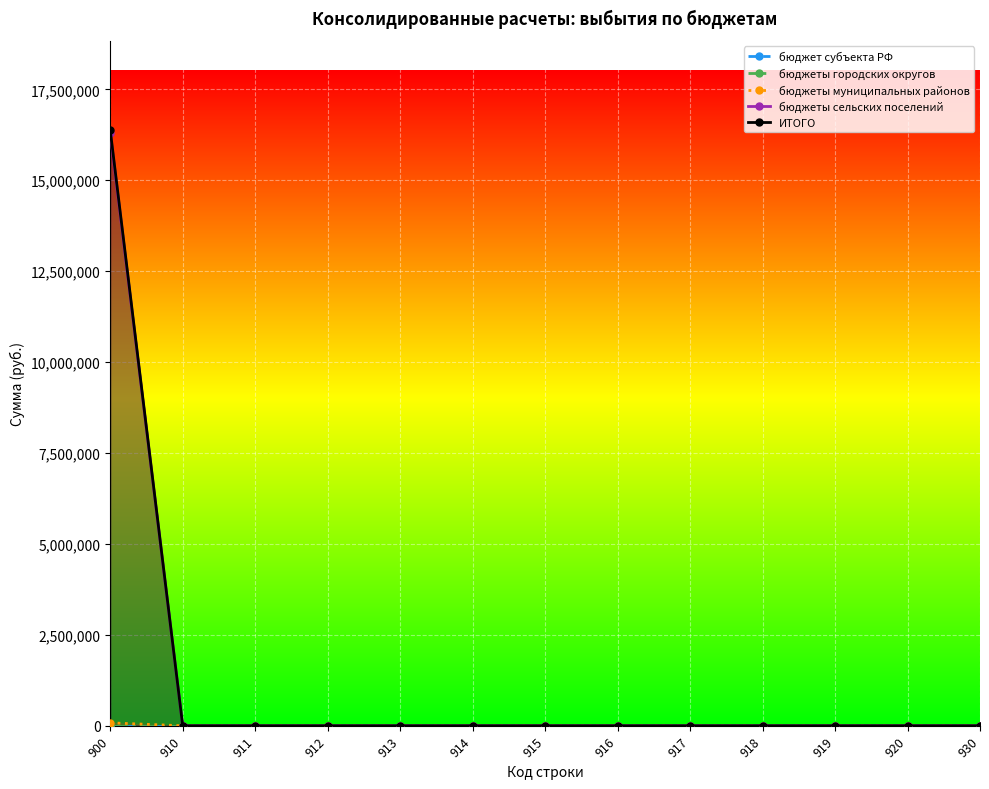

The value of бюджеты муниципальных районов at 930 is -52945.1. True or false?

False